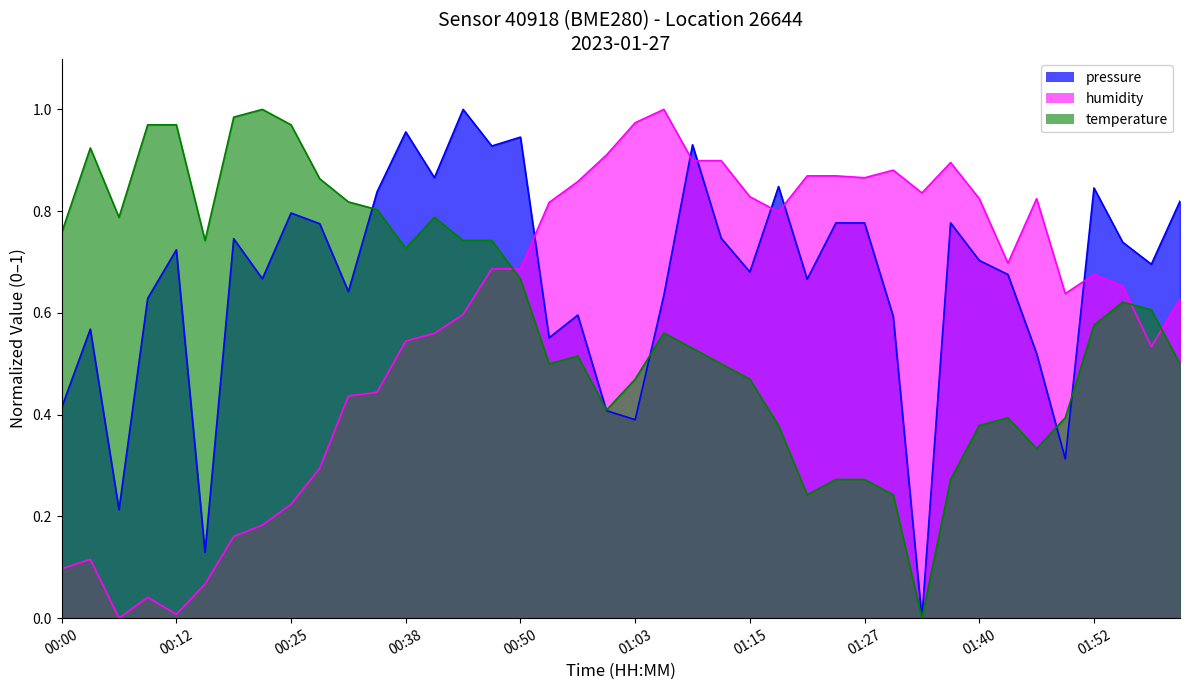

Does the chart have visible grid lines?

No